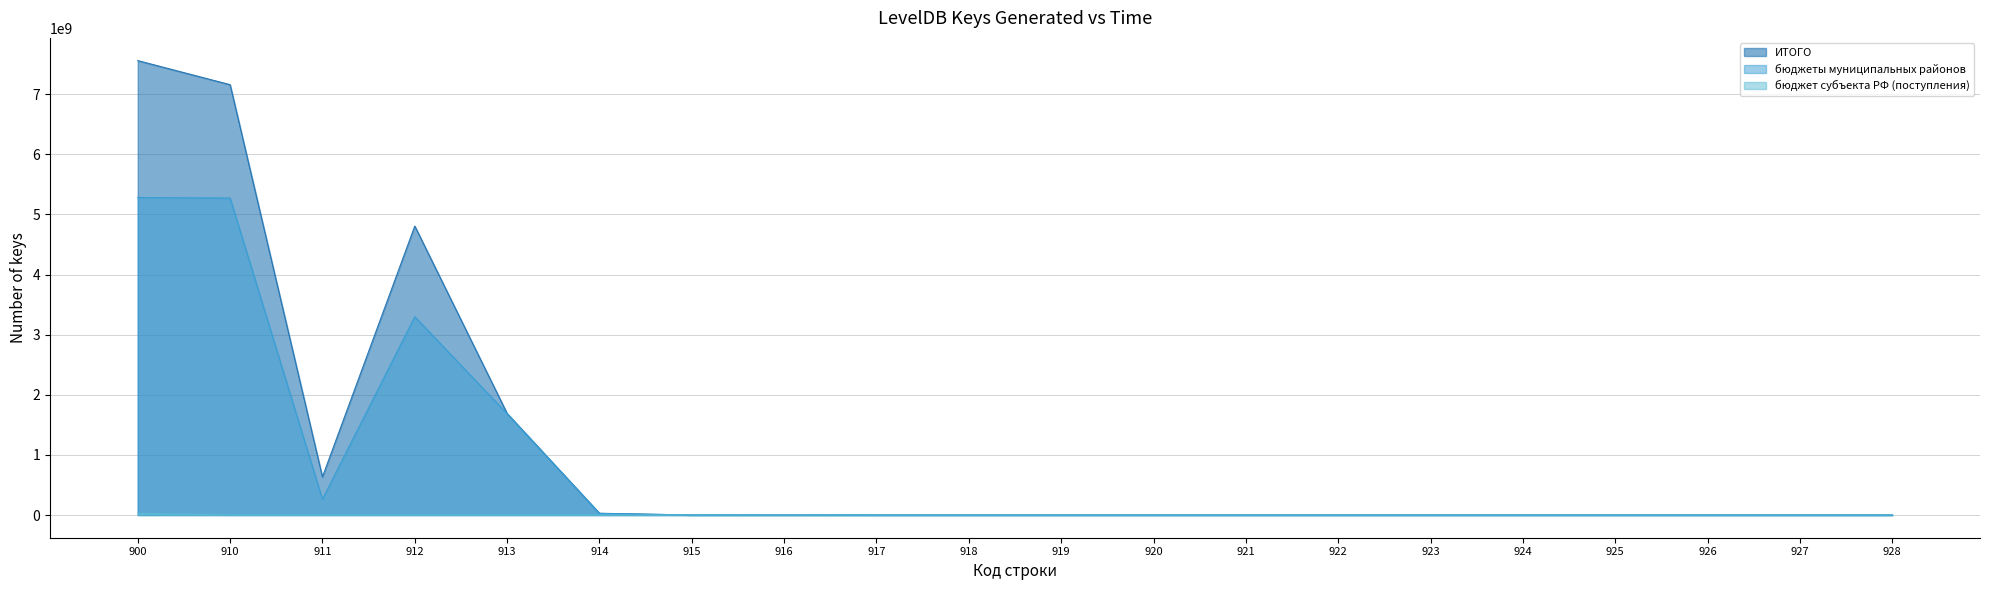

Rank the series by their average value, from lowest to highest.

бюджет субъекта РФ (поступления), бюджеты муниципальных районов, ИТОГО